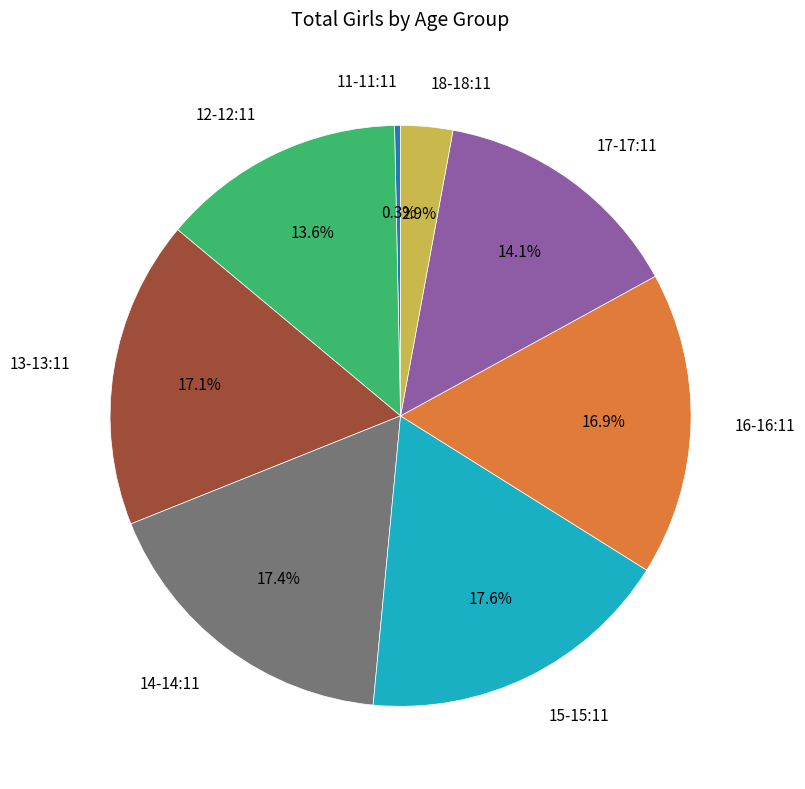

Is there any slice that represents more than half of the pie?

No